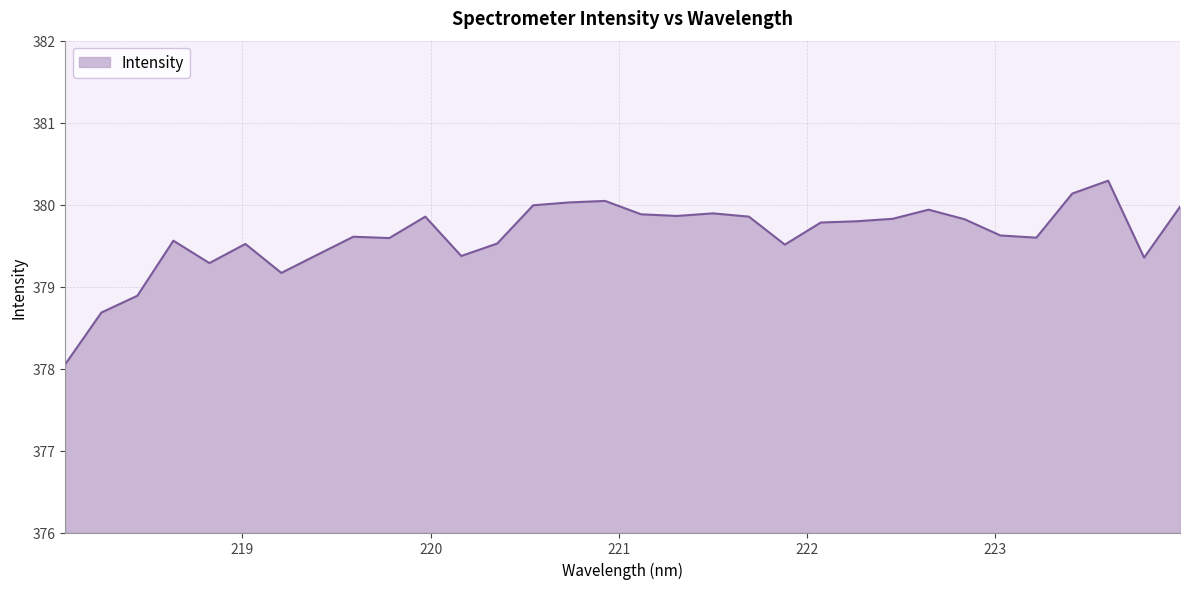

What is the difference between the maximum and minimum values?

2.2